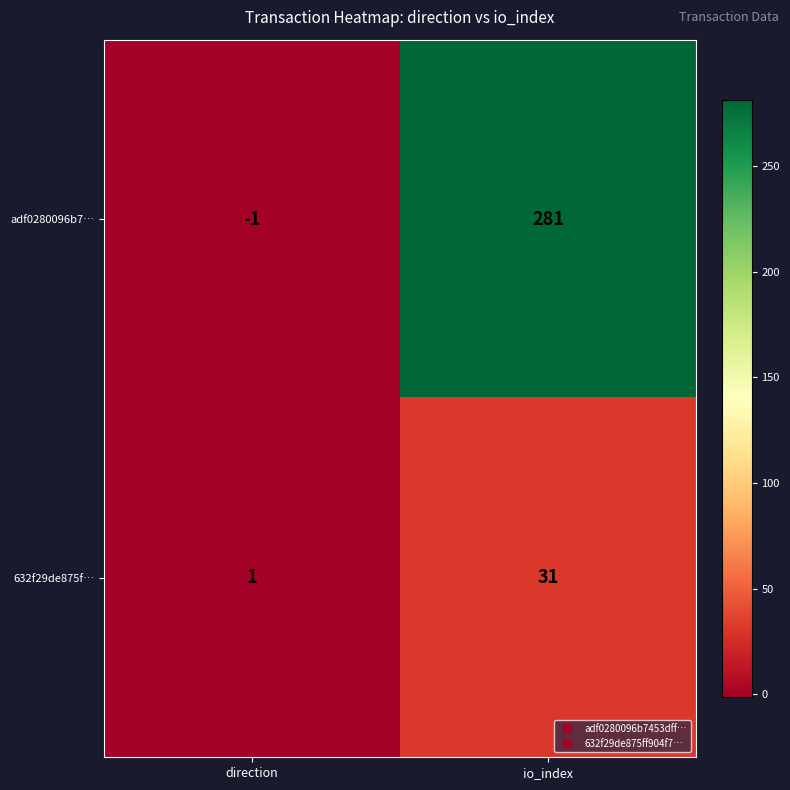

At which category is the sum across all series the highest?

io_index